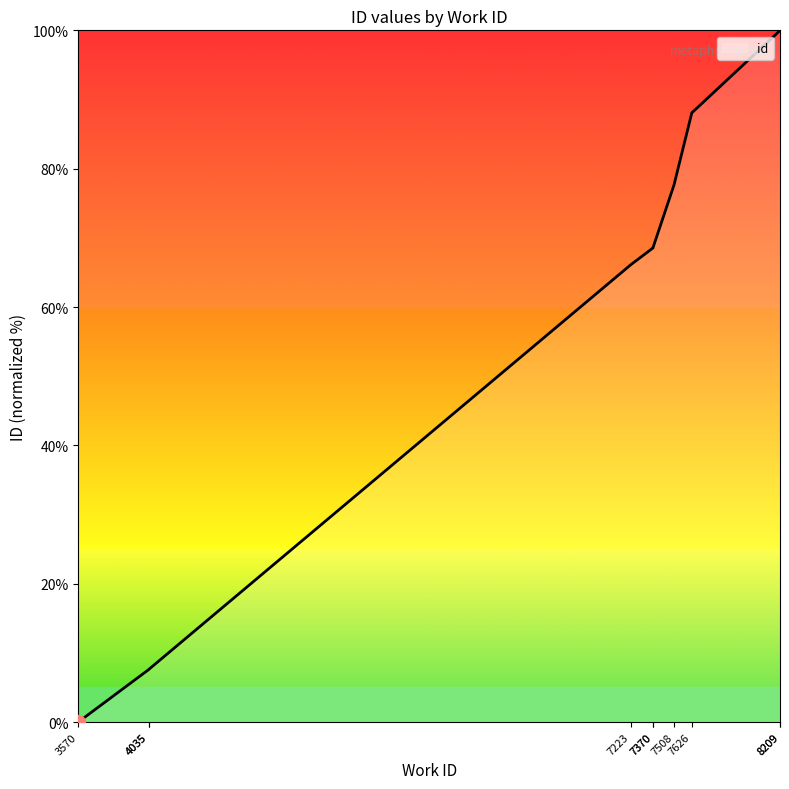

What is the greatest value displayed?

100.0